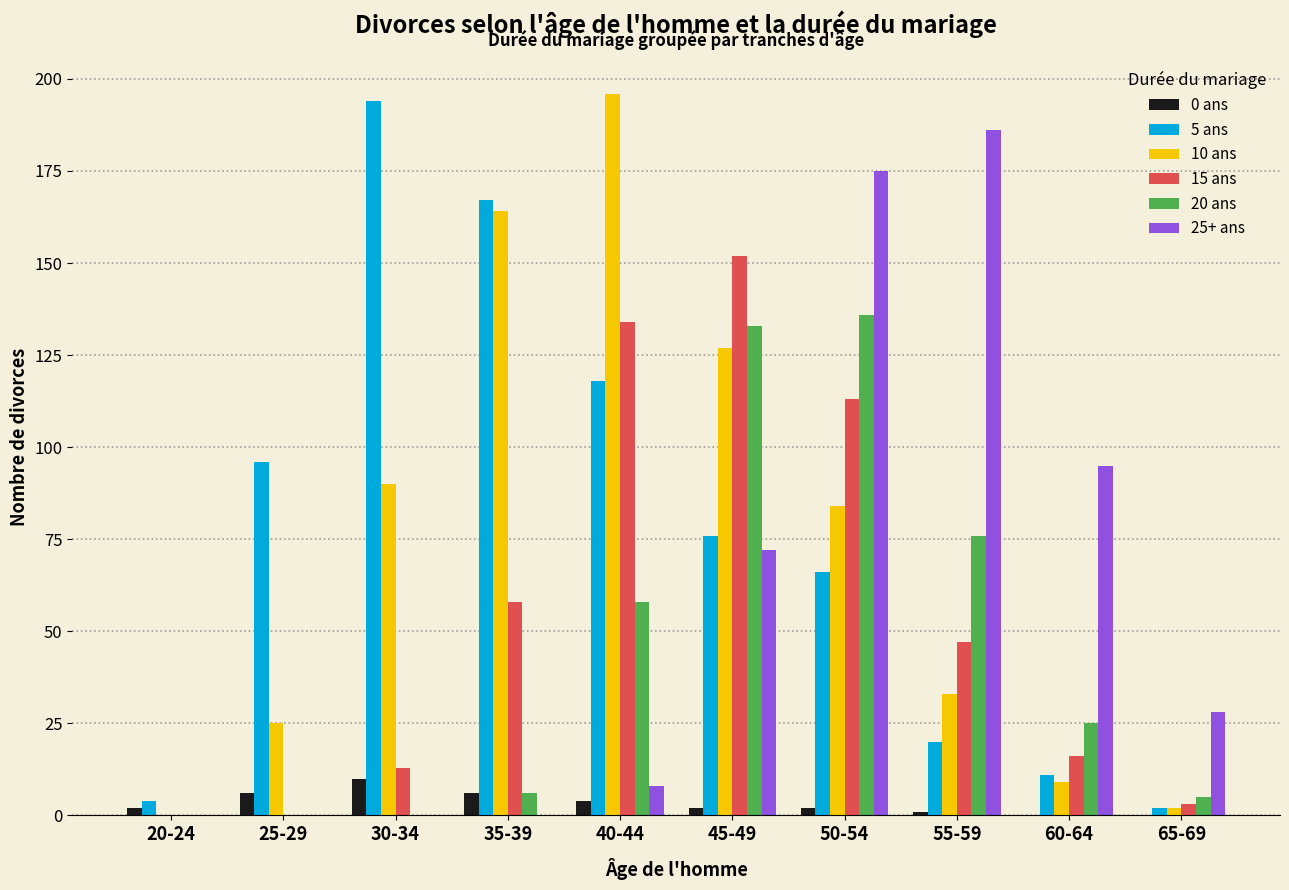

Reading left to right, extract all data points from this chart.

0 ans: 2	6	10	6	4	2	2	1	0	0
5 ans: 4	96	194	167	118	76	66	20	11	2
10 ans: 0	25	90	164	196	127	84	33	9	2
15 ans: 0	0	13	58	134	152	113	47	16	3
20 ans: 0	0	0	6	58	133	136	76	25	5
25+ ans: 0	0	0	0	8	72	175	186	95	28